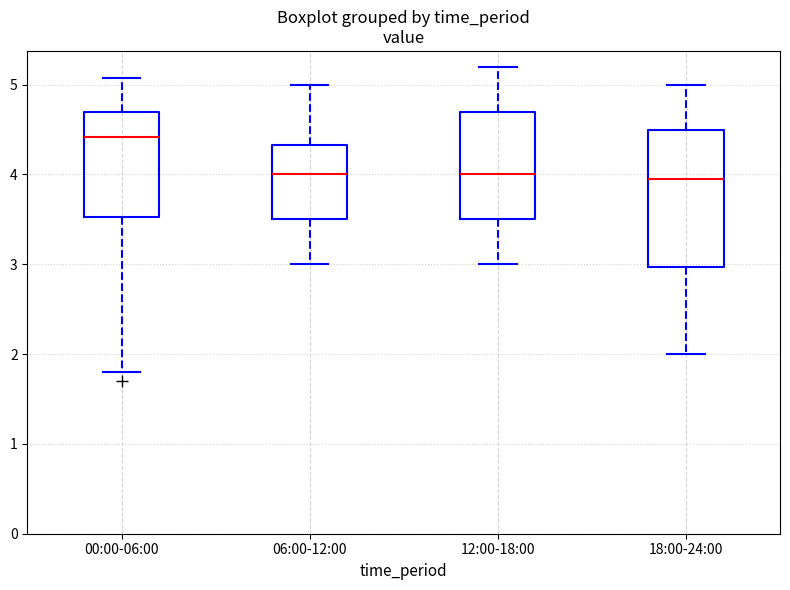

Where does the upper whisker of the box for 00:00-06:00 end on the y-axis? The values are not printed on the chart, so give them approximately, as read against the axis.

5.1